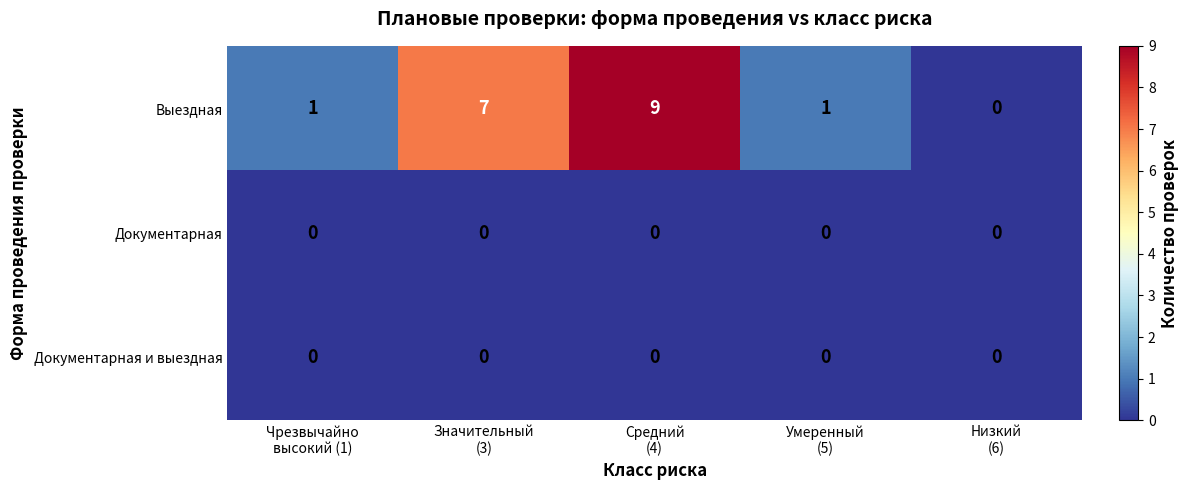

What is the difference between the second highest and second lowest values in the Выездная series?

6